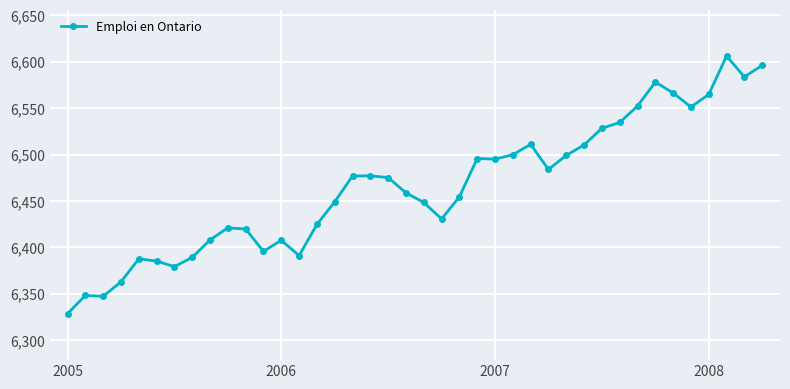

What is the value of the 26th point from the left?

6499.8